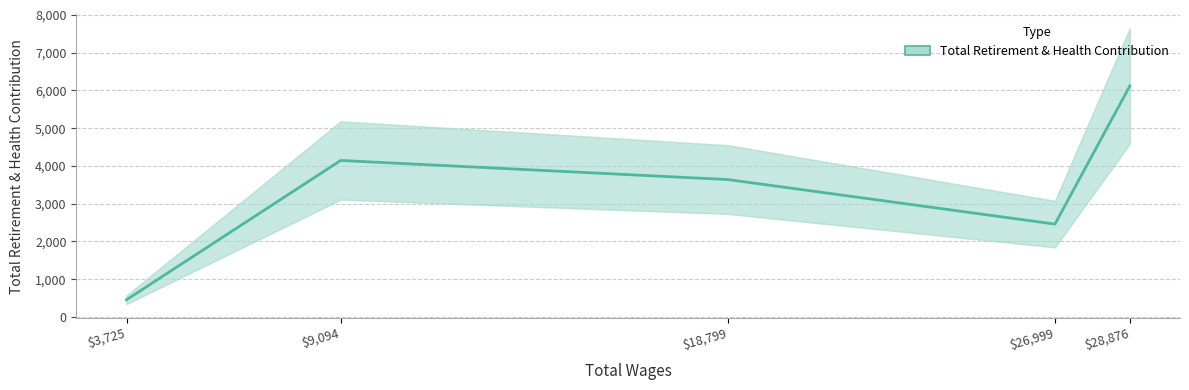

How many interior local valleys (lower than both neighbors) does the data have?

1